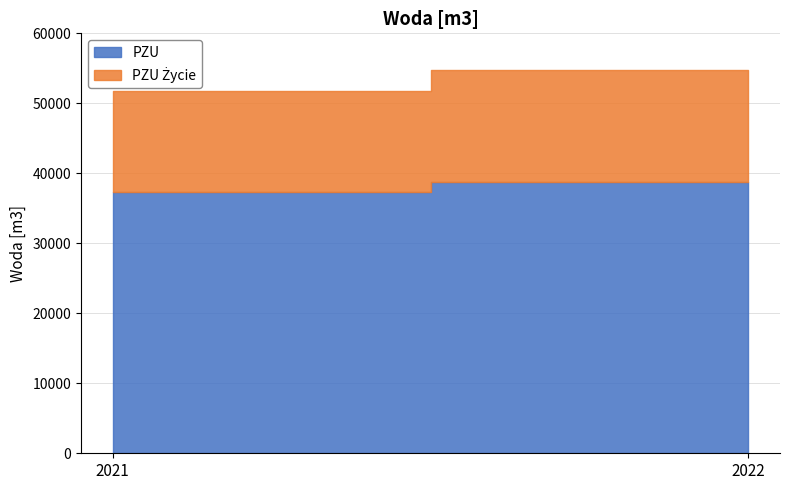

What are all the series names shown in the legend?

PZU, PZU Życie